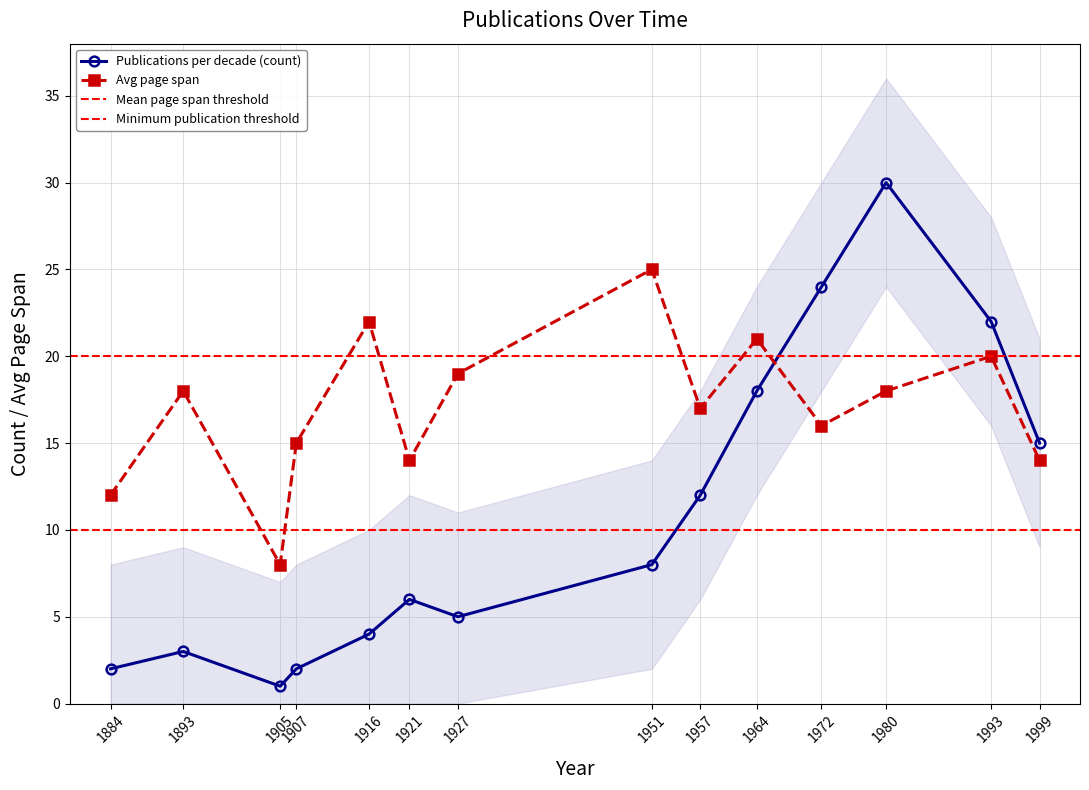

Is it true that Publications per decade (count) equals 5 at 1916?

False